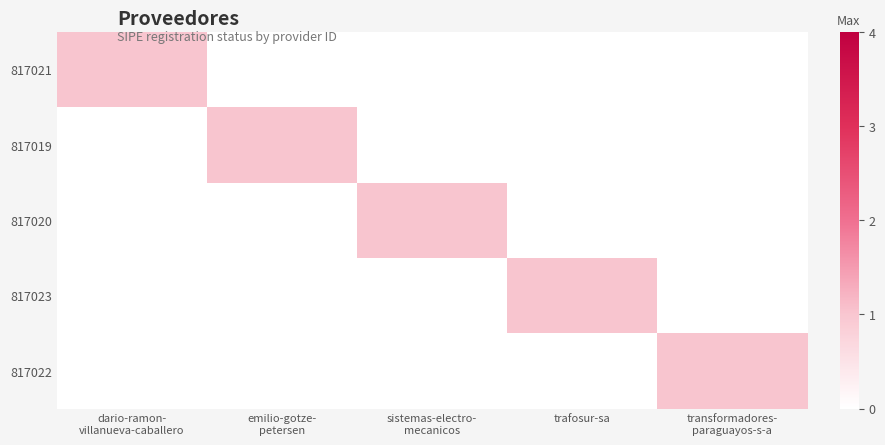

Reading right to left, what are all the values shown in this chart?

817021: transformadores-
paraguayos-s-a=0	trafosur-sa=0	sistemas-electro-
mecanicos=0	emilio-gotze-
petersen=0	dario-ramon-
villanueva-caballero=1
817019: transformadores-
paraguayos-s-a=0	trafosur-sa=0	sistemas-electro-
mecanicos=0	emilio-gotze-
petersen=1	dario-ramon-
villanueva-caballero=0
817020: transformadores-
paraguayos-s-a=0	trafosur-sa=0	sistemas-electro-
mecanicos=1	emilio-gotze-
petersen=0	dario-ramon-
villanueva-caballero=0
817023: transformadores-
paraguayos-s-a=0	trafosur-sa=1	sistemas-electro-
mecanicos=0	emilio-gotze-
petersen=0	dario-ramon-
villanueva-caballero=0
817022: transformadores-
paraguayos-s-a=1	trafosur-sa=0	sistemas-electro-
mecanicos=0	emilio-gotze-
petersen=0	dario-ramon-
villanueva-caballero=0